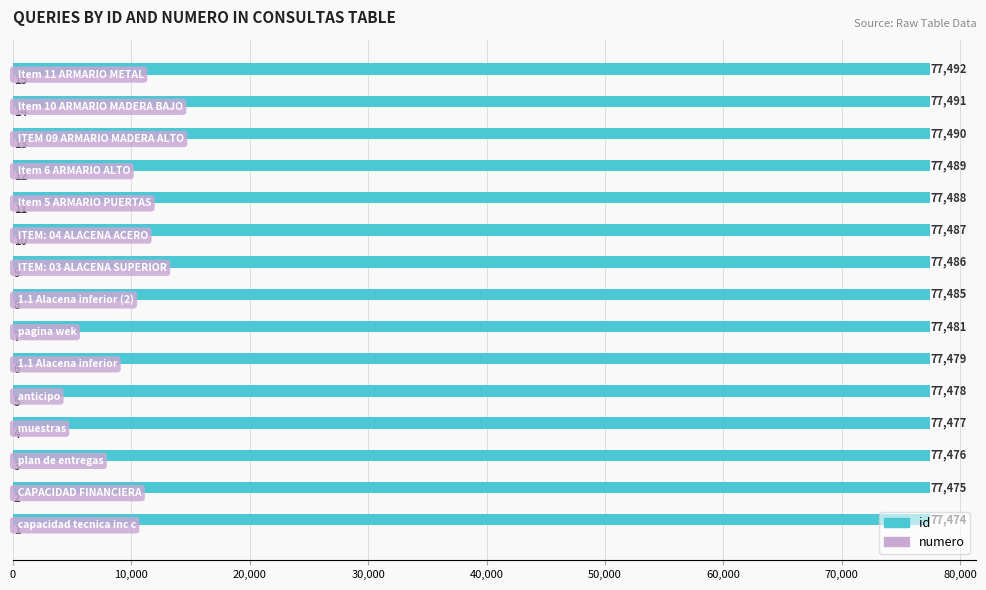

Which series has the largest total across all categories?

id